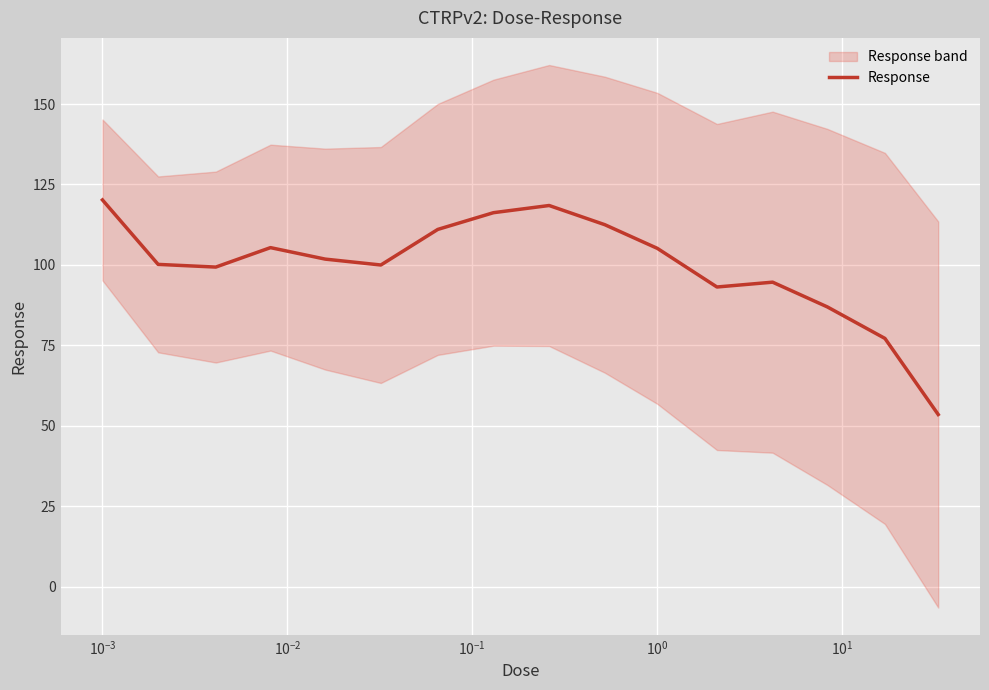

What is the minimum value for Response?

53.5